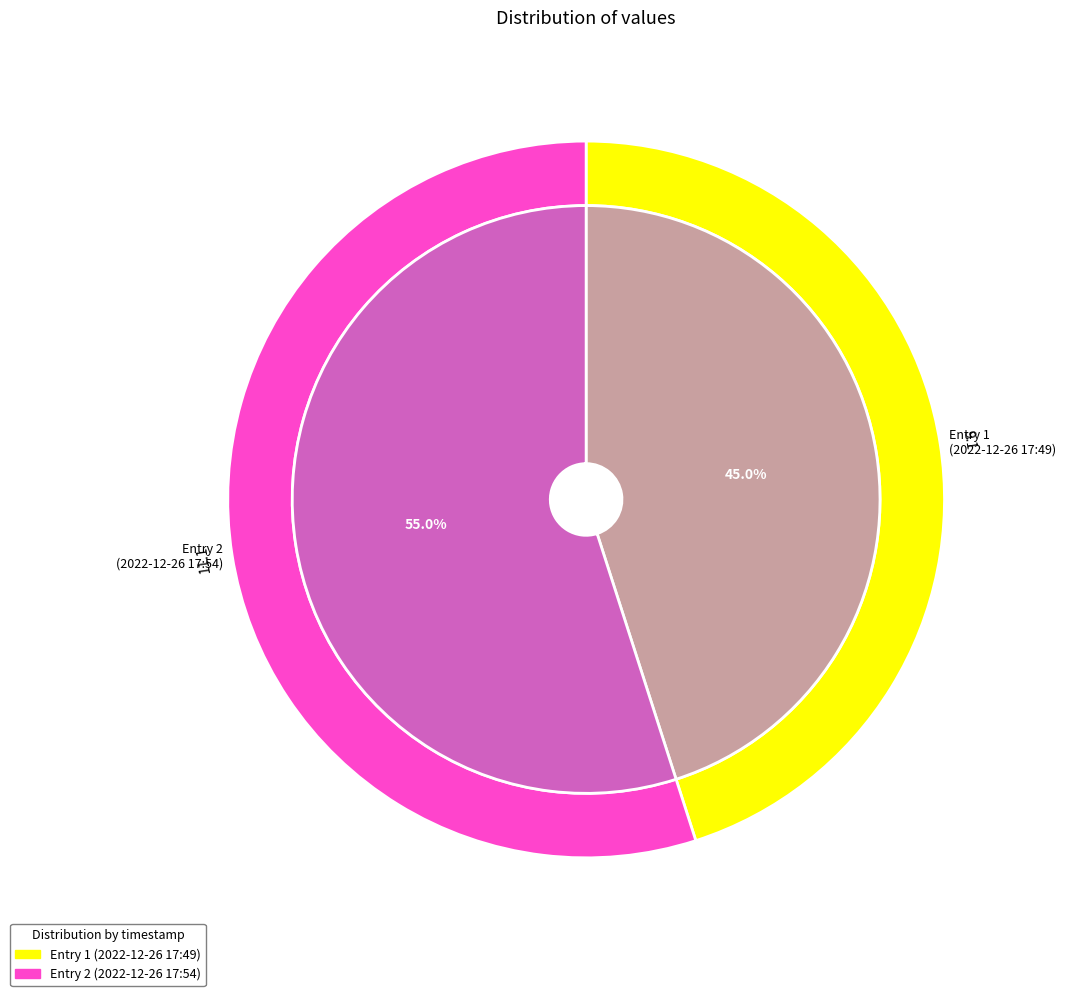

What is the ratio of the value at 2022-12-26T17:49:53.919Z to the value at 2022-12-26T17:54:58.562Z?

0.8